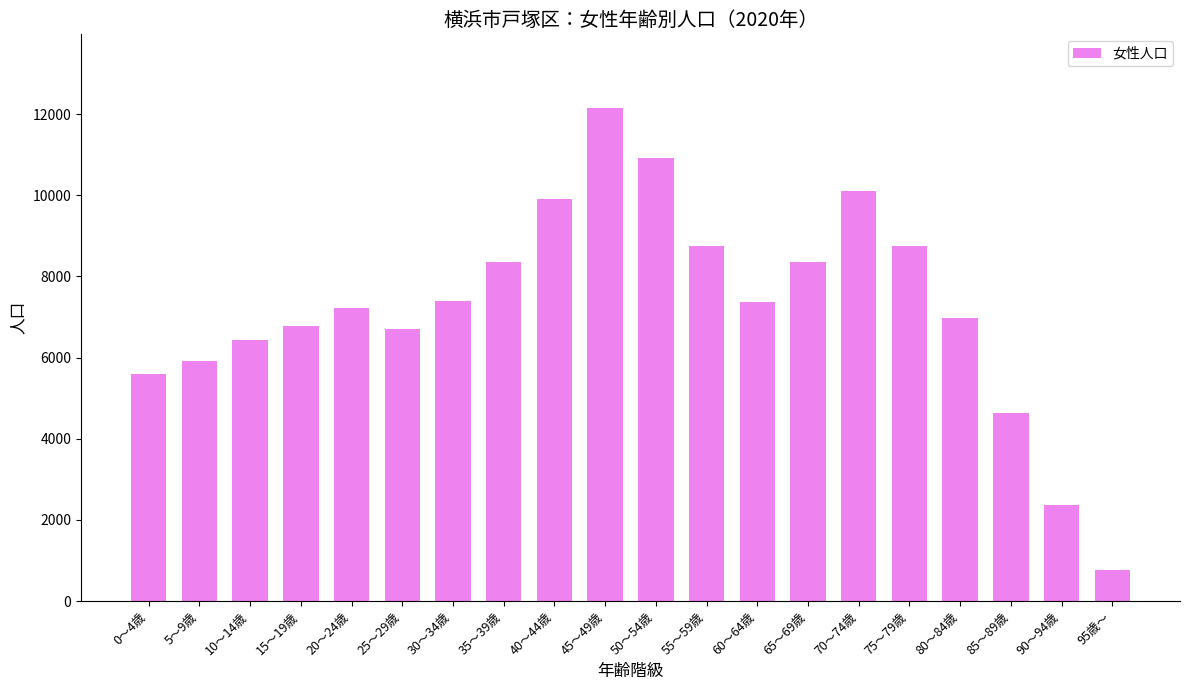

What is the change in value from 10～14歳 to 15～19歳?

+368